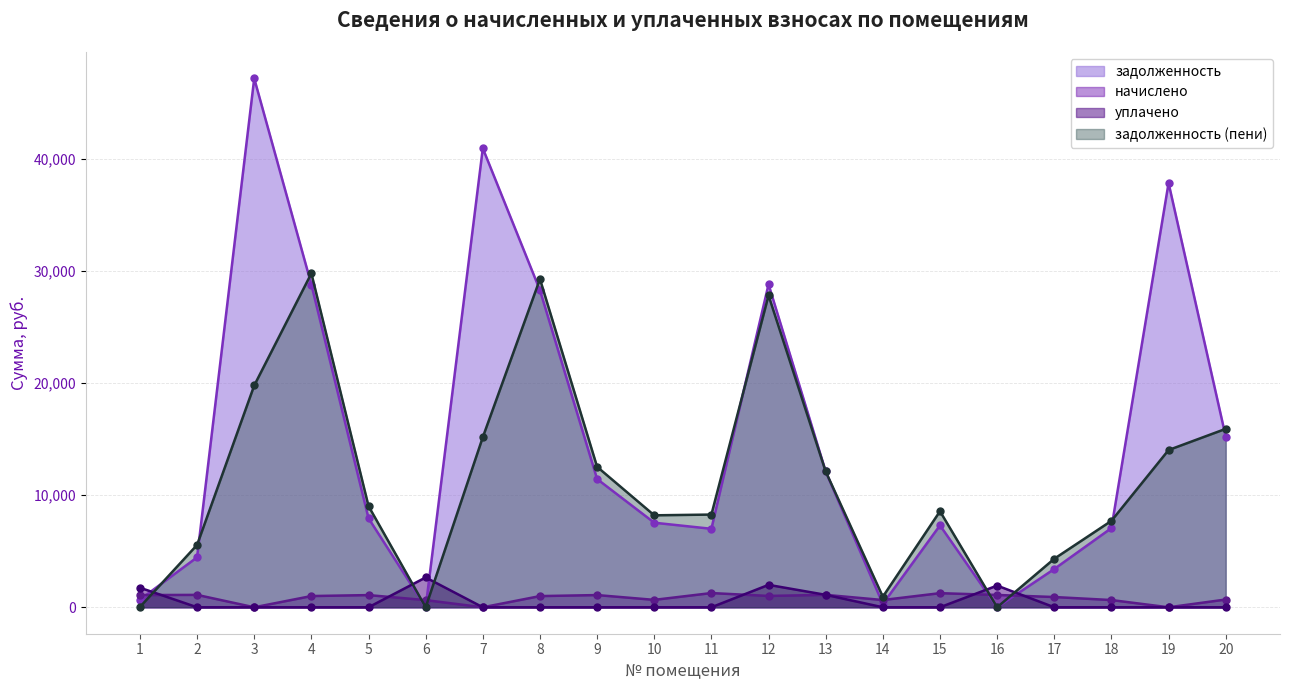

Read the задолженность (пени) value at 14.

941.9